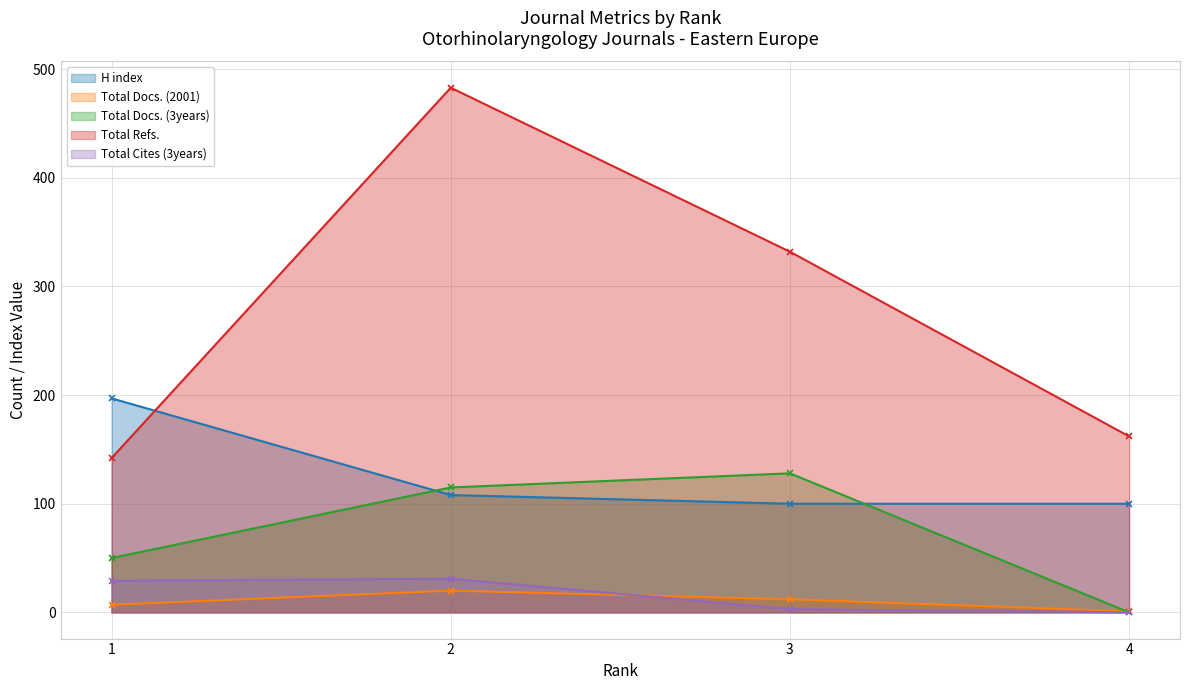

Count the number of categories in the chart.

4